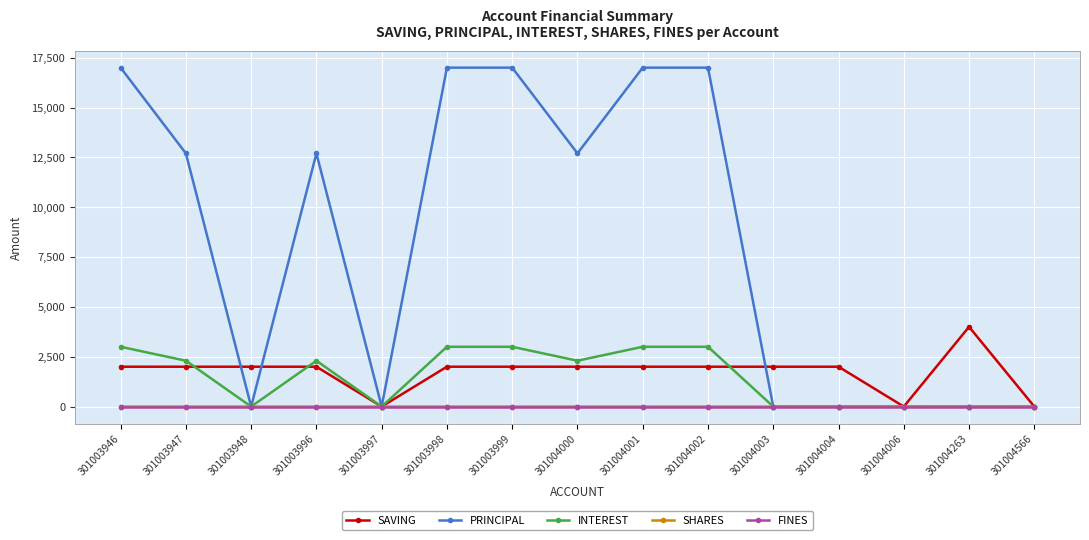

True or false: PRINCIPAL has more than 0 interior local peaks.

True